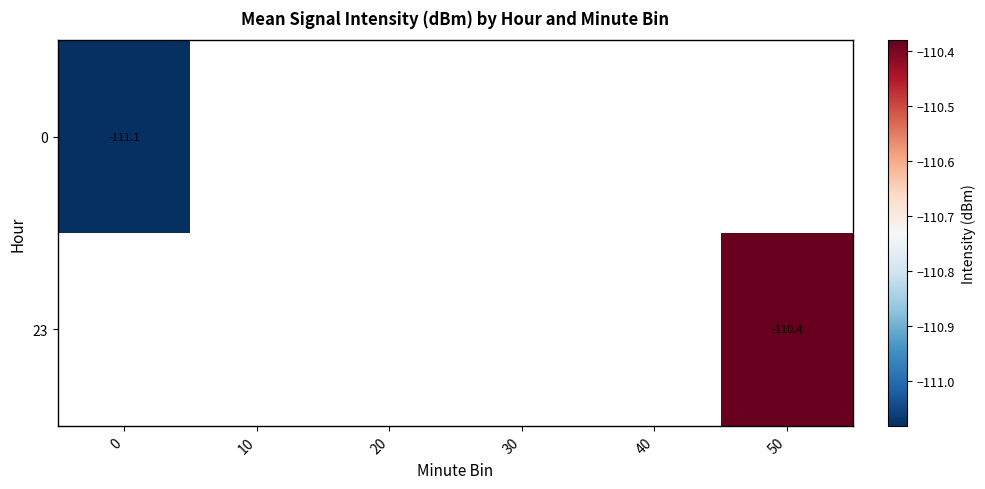

Rank the categories by 0 value from lowest to highest.

0, 10, 20, 30, 40, 50